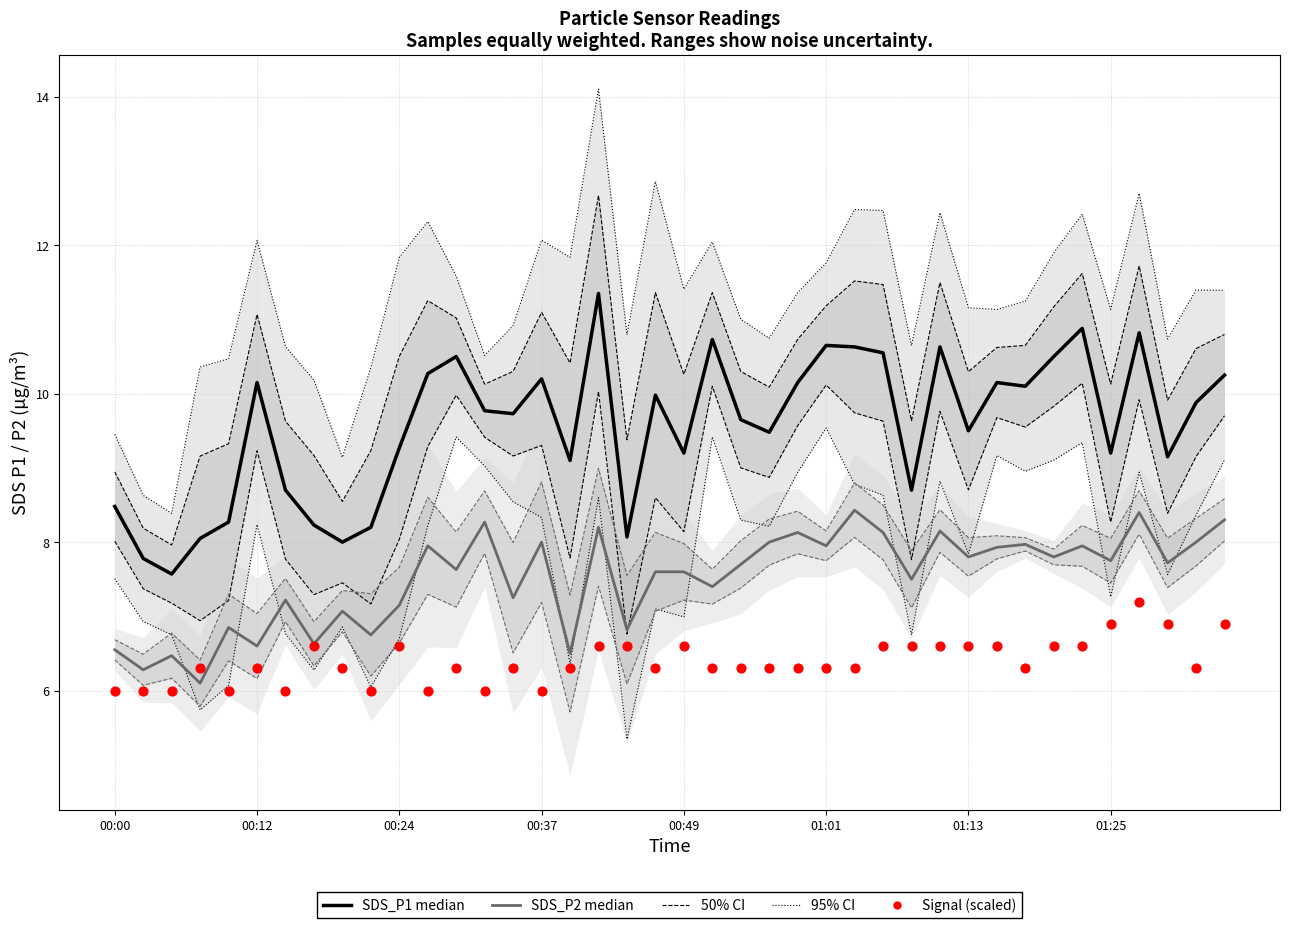

Which series reaches the minimum Y coordinate?

Signal (scaled)